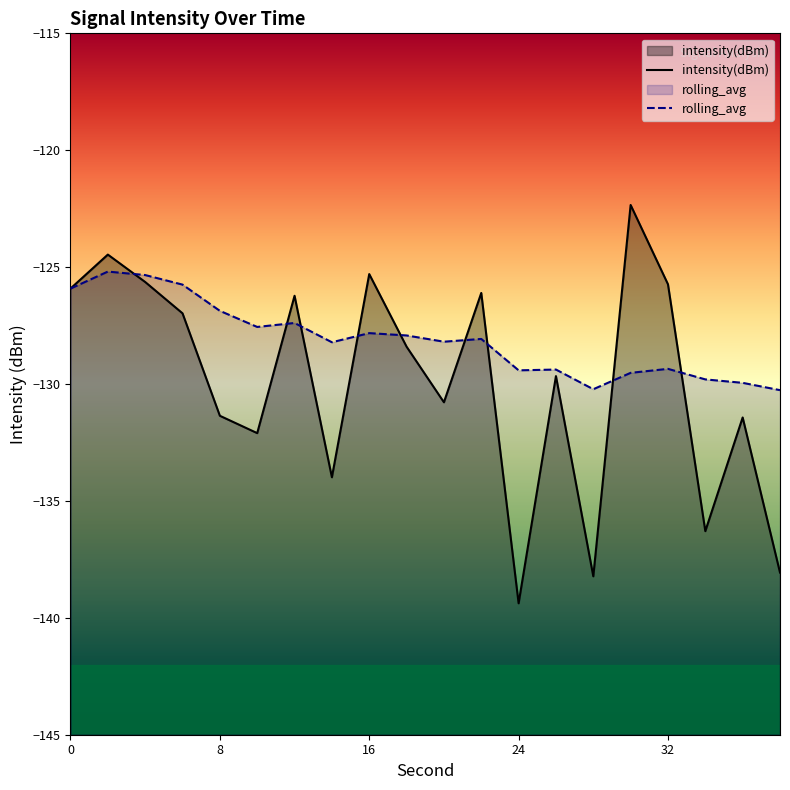

What is the value of the rolling_avg point at the 20th from the left?

-130.3